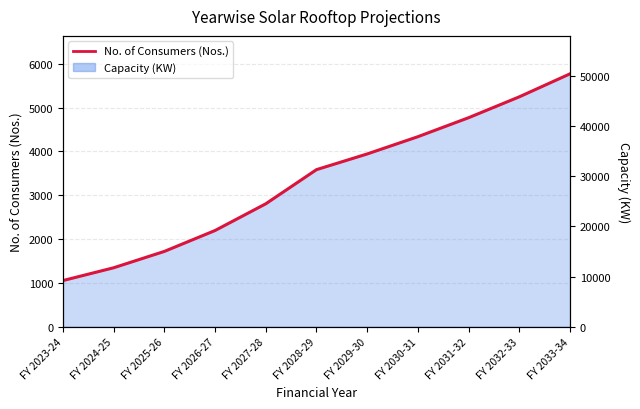

How many values are below 3583?

5